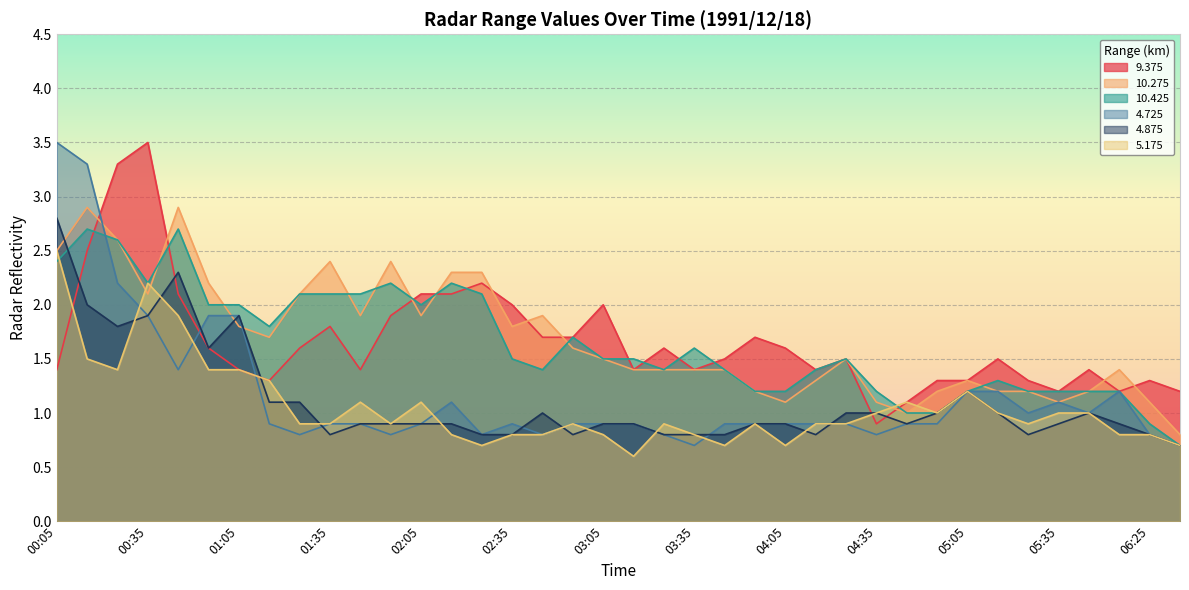

What is the average value of the   9.375 series?

1.7